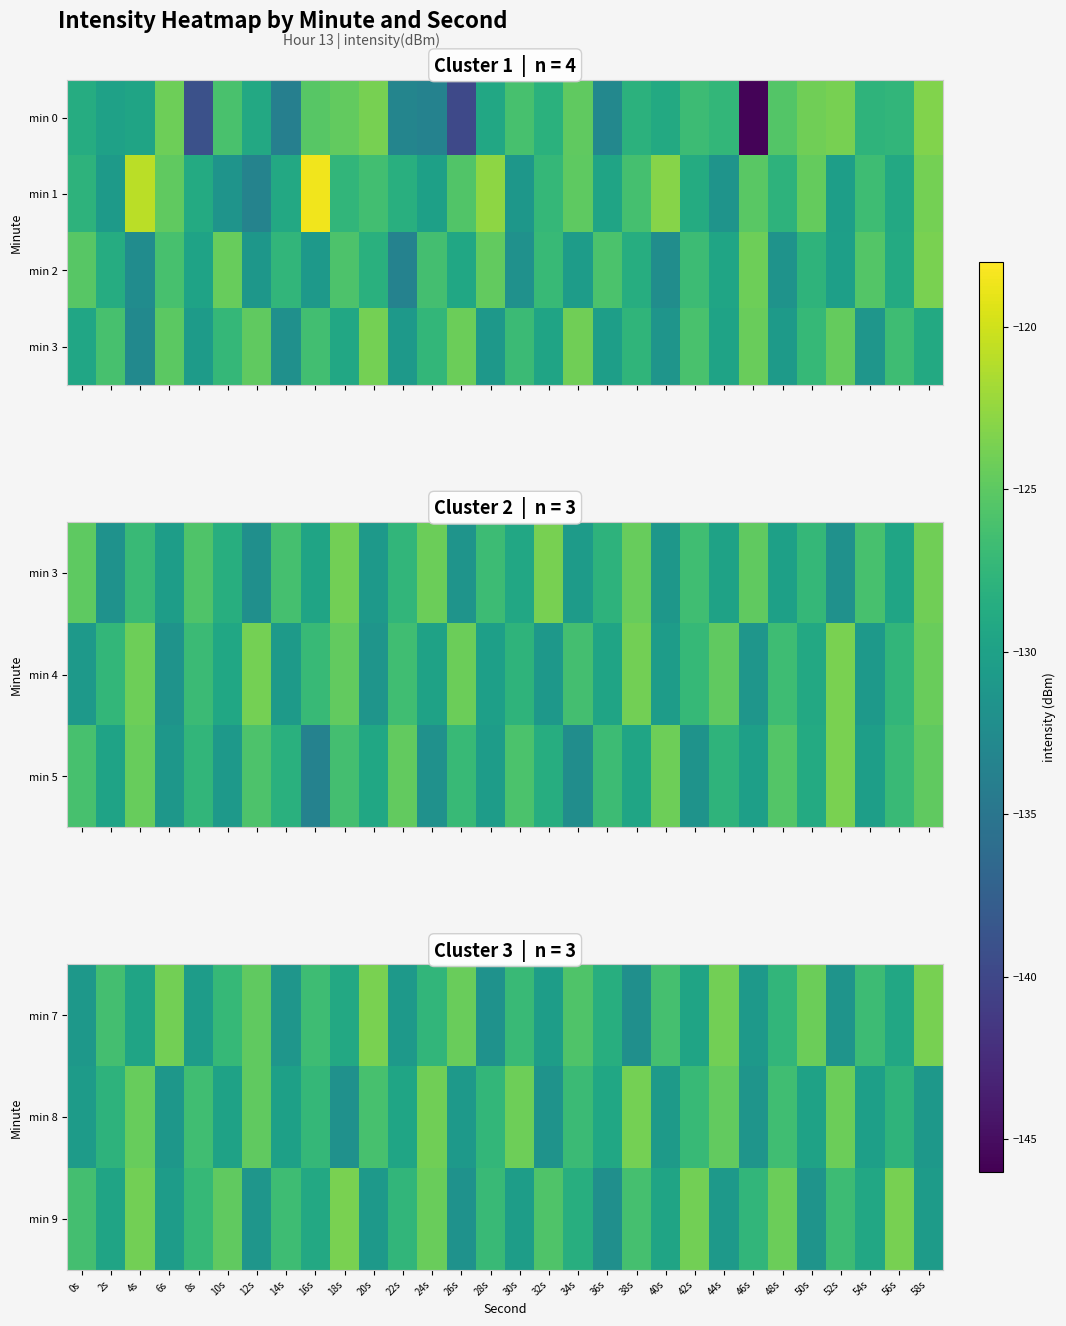

How many data points in min 7 are above -127?

12